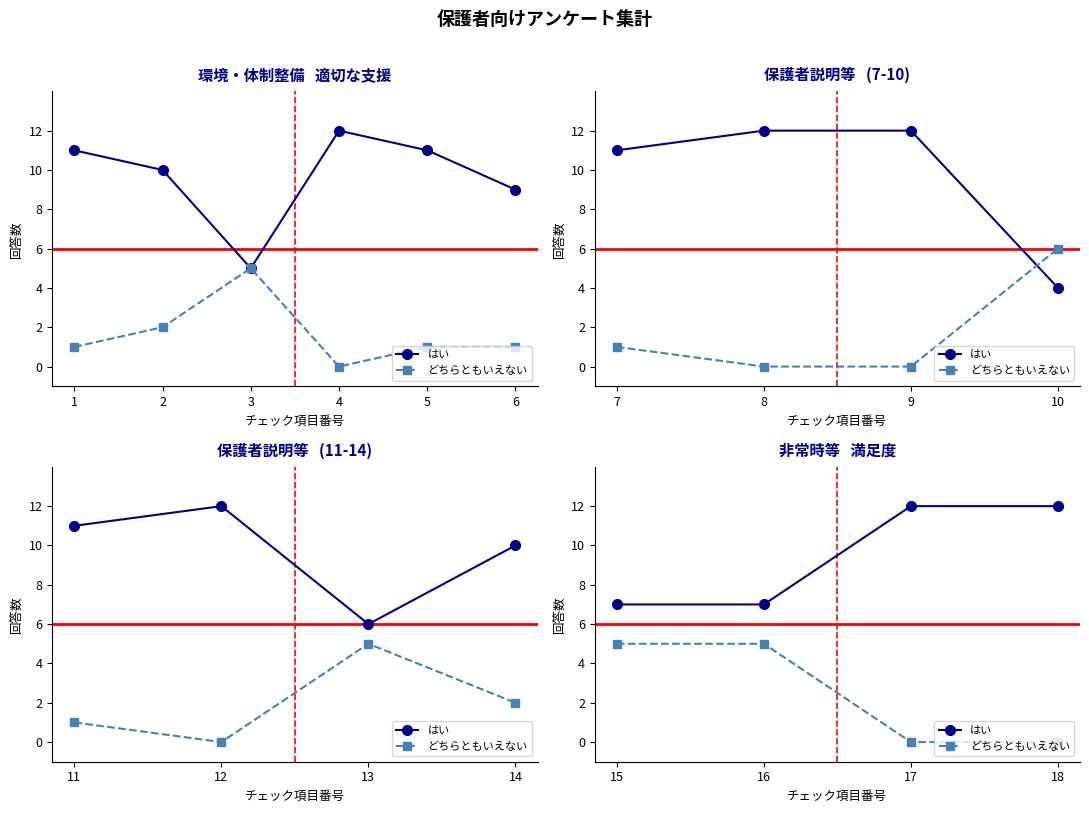

What is the average value of the はい series?

10